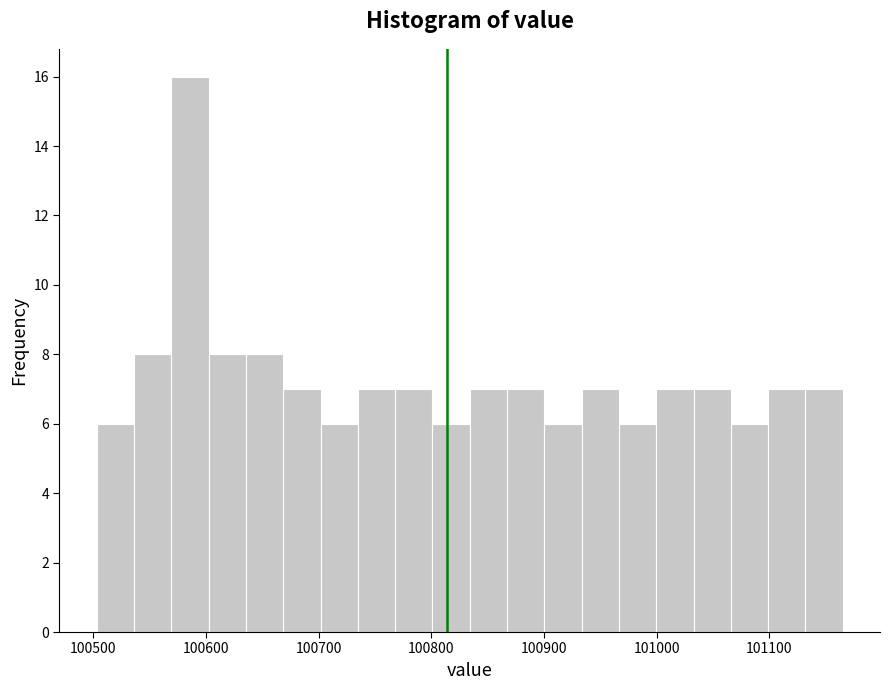

Read against the x-axis, roughly where is the centre of the tallest bar?

100590